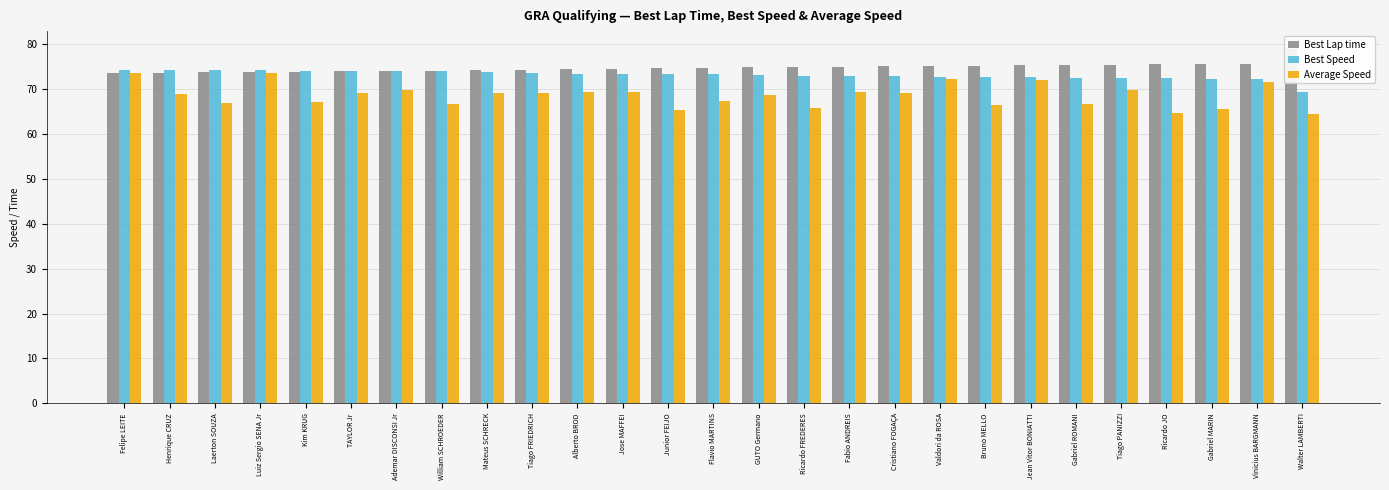

Rank the series at Ricardo FREDERES from highest to lowest value.

Best Lap time, Best Speed, Average Speed